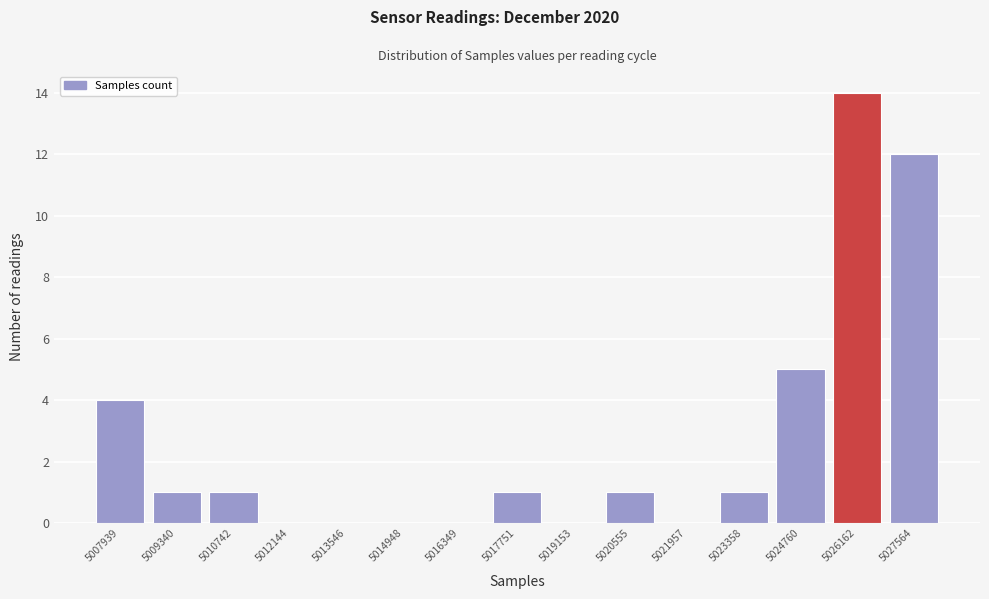

Reading left to right, what are all the values shown in this chart?

5007939=4	5009340=1	5010742=1	5012144=0	5013546=0	5014948=0	5016349=0	5017751=1	5019153=0	5020555=1	5021957=0	5023358=1	5024760=5	5026162=14	5027564=12